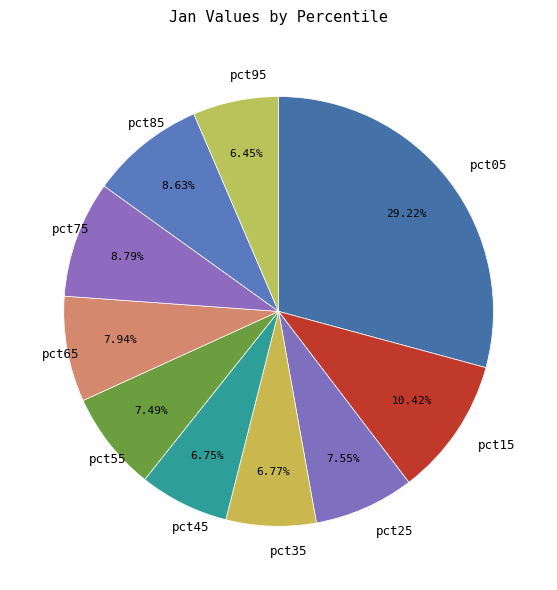

The pct55 slice represents 7% of the pie. True or false?

True